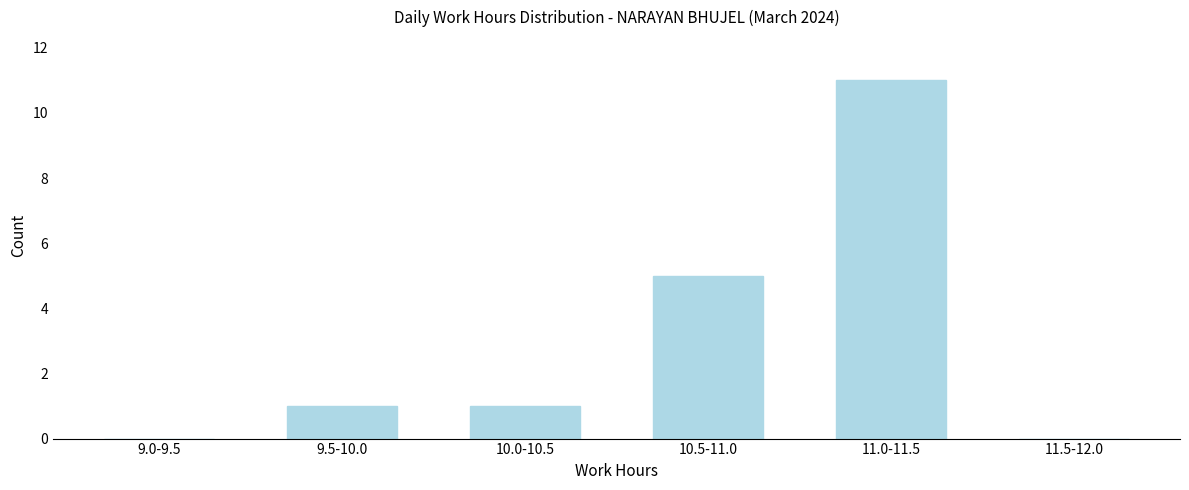

Reading left to right, transcribe all the data shown in this chart.

9.0-9.5=0	9.5-10.0=1	10.0-10.5=1	10.5-11.0=5	11.0-11.5=11	11.5-12.0=0